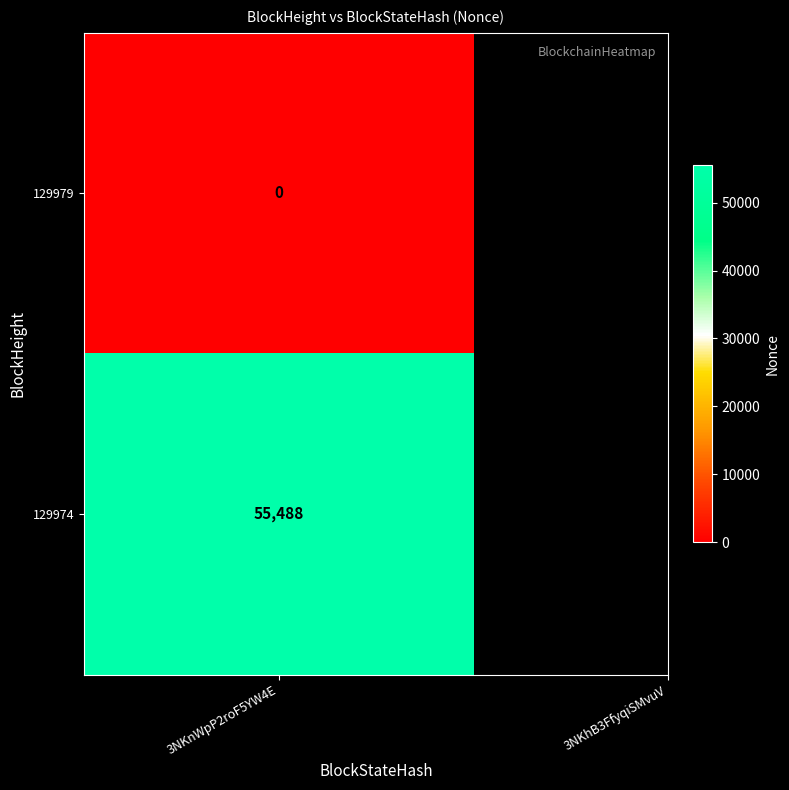

What is the greatest value displayed?

55488